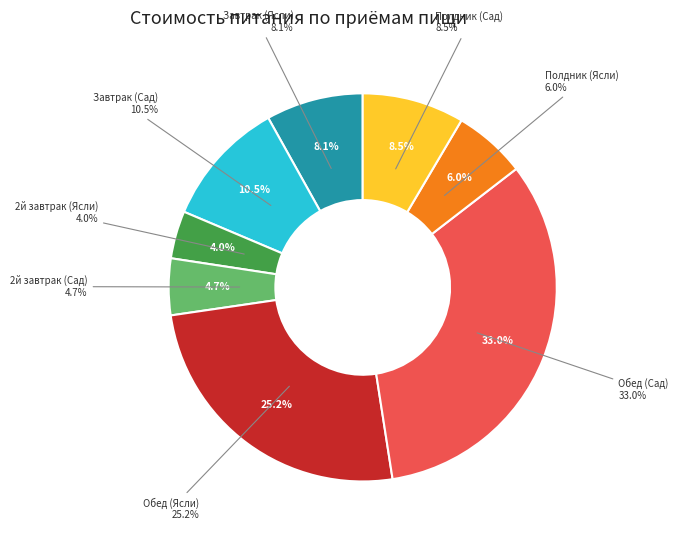

To the nearest percent, what is the average slice percentage?

12%